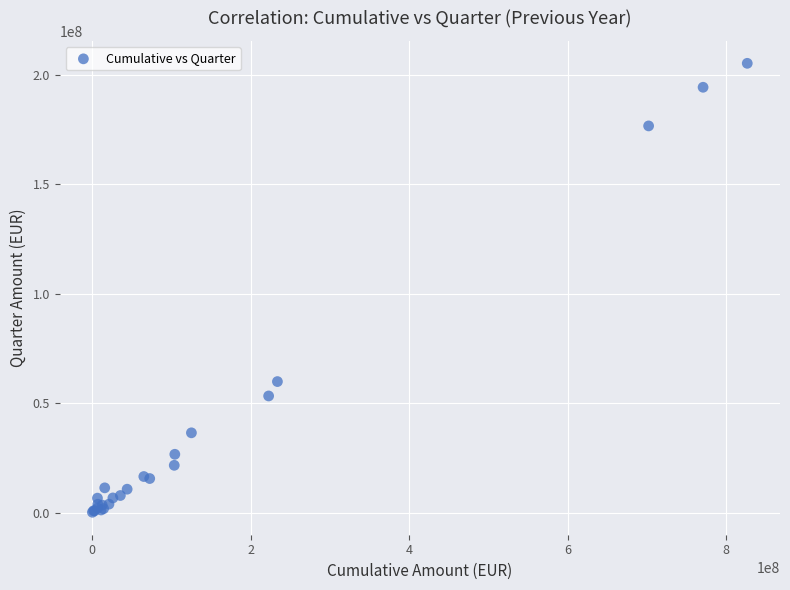

What Y value in the scatter plot is closest to 102700505?

59865938